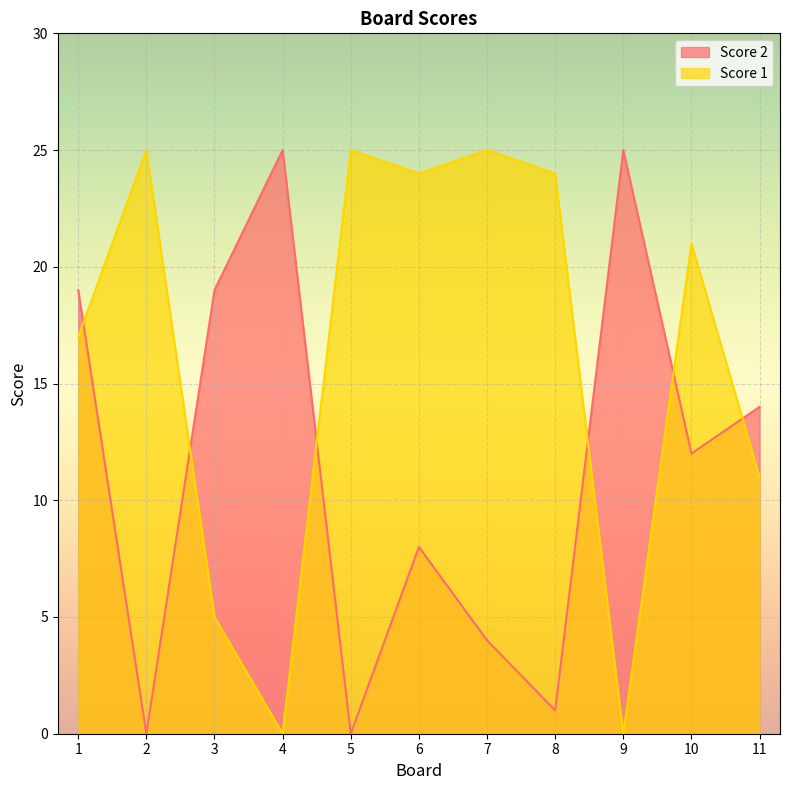

Is it true that Score 2 equals 12 at 10?

True